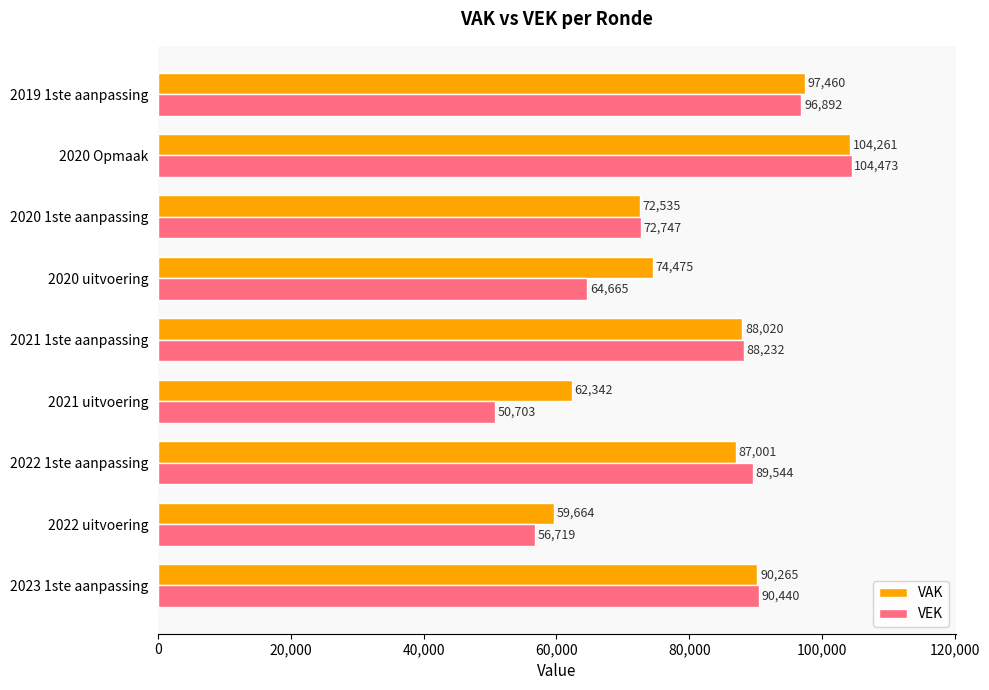

Rank the series by their maximum value, from highest to lowest.

VEK, VAK